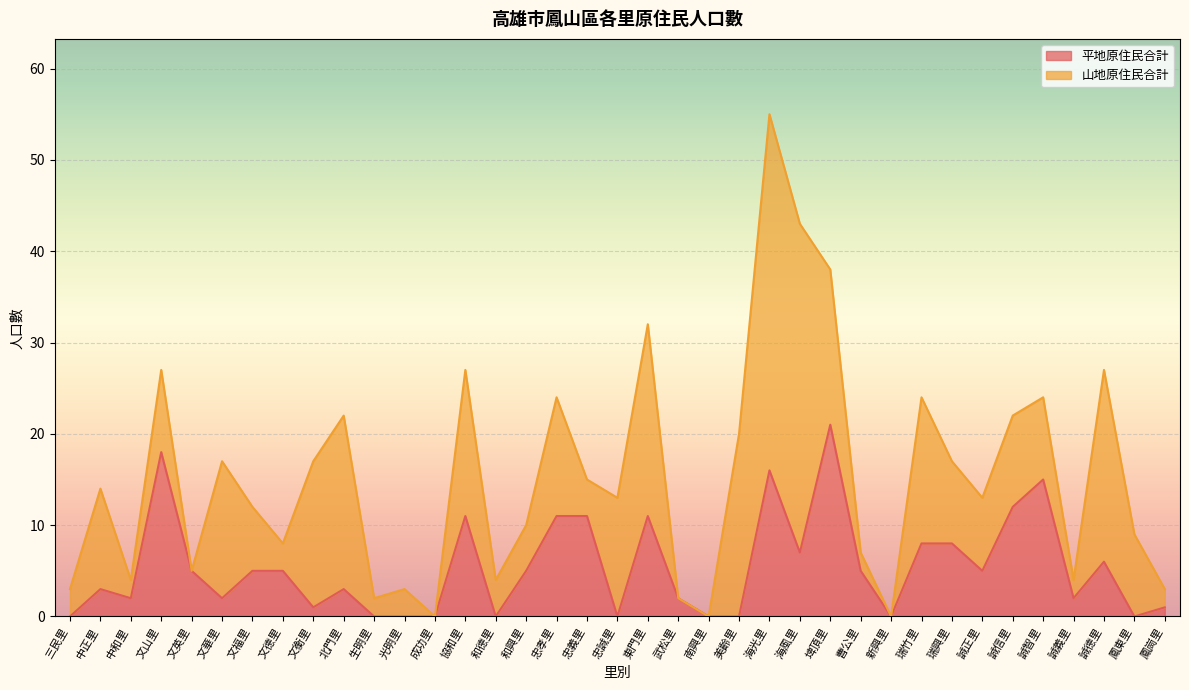

What is the difference between the maximum and minimum values?

21